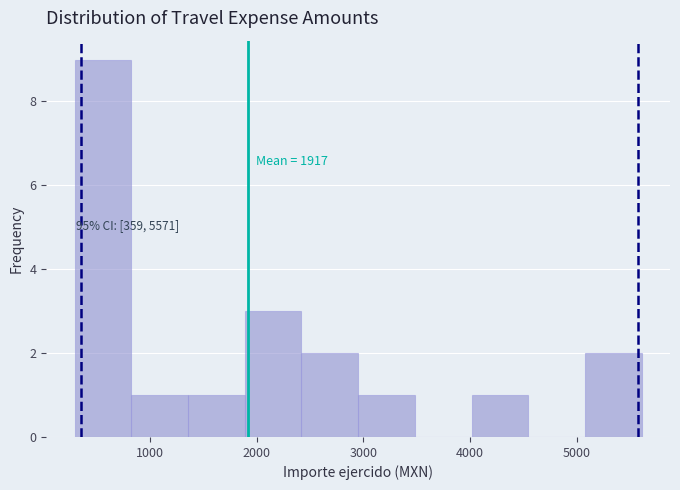

Over which range of the x-axis is the bar tallest?

300 to 800